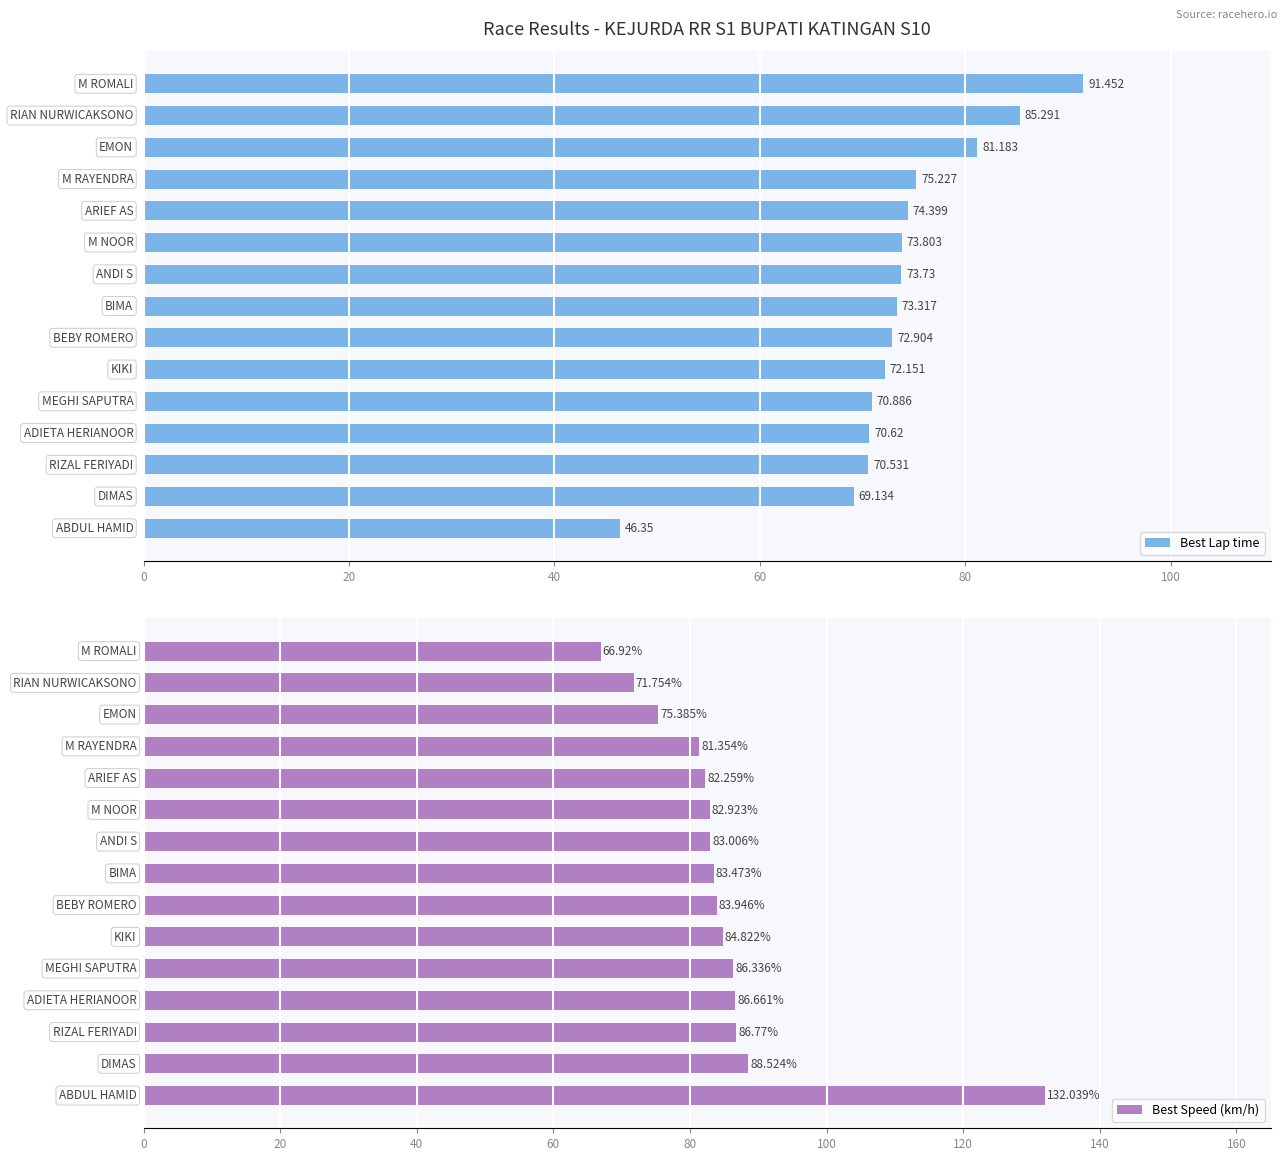

Rank the series by their maximum value, from highest to lowest.

Best Speed (km/h), Best Lap time